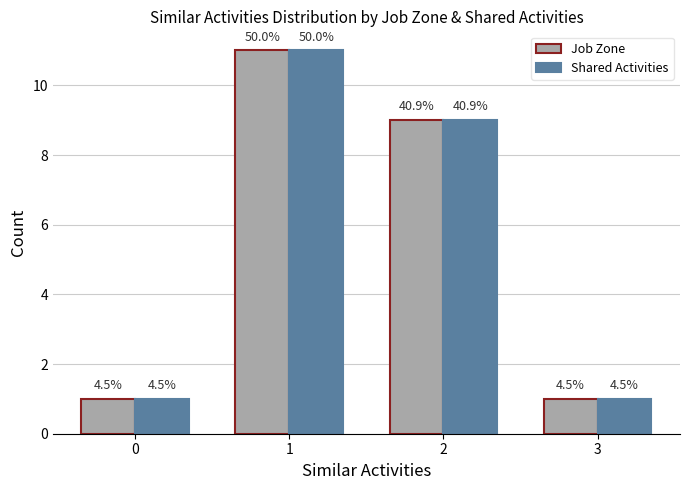

What are all the series names shown in the legend?

Job Zone, Shared Activities